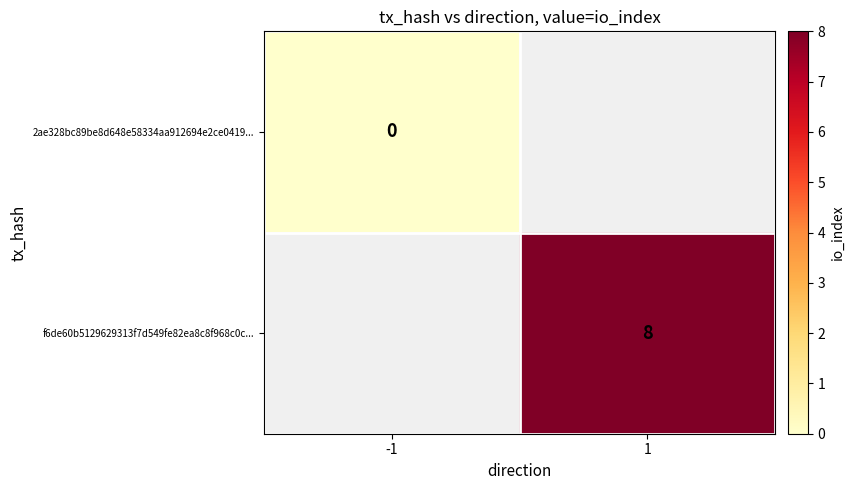

At how many categories does at least one series exceed 3?

1